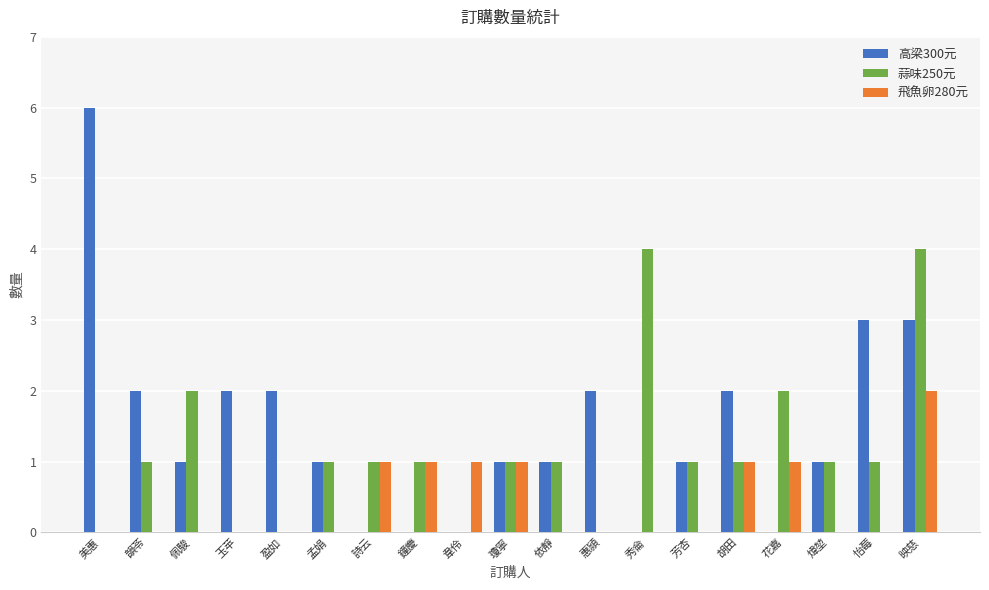

What is the approximate value of 蒜味250元 at 映慈?

4